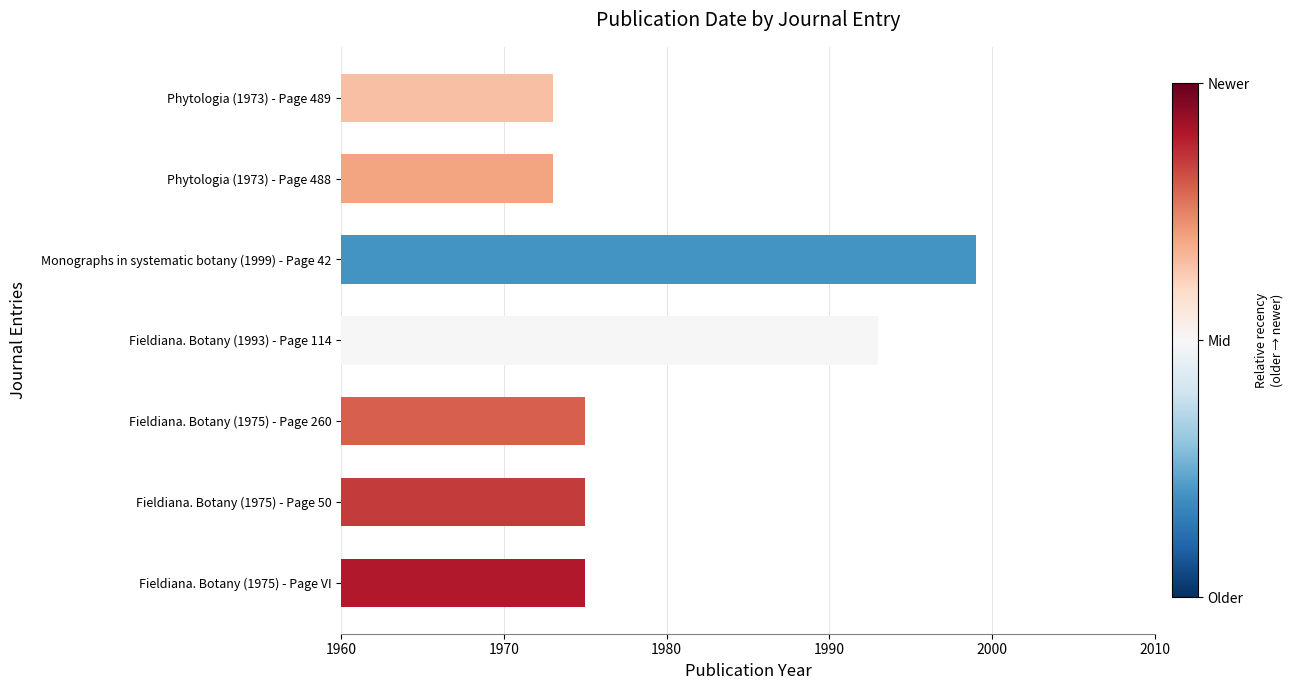

True or false: the data shows 2836 at Fieldiana. Botany (1975) - Page 260.

False